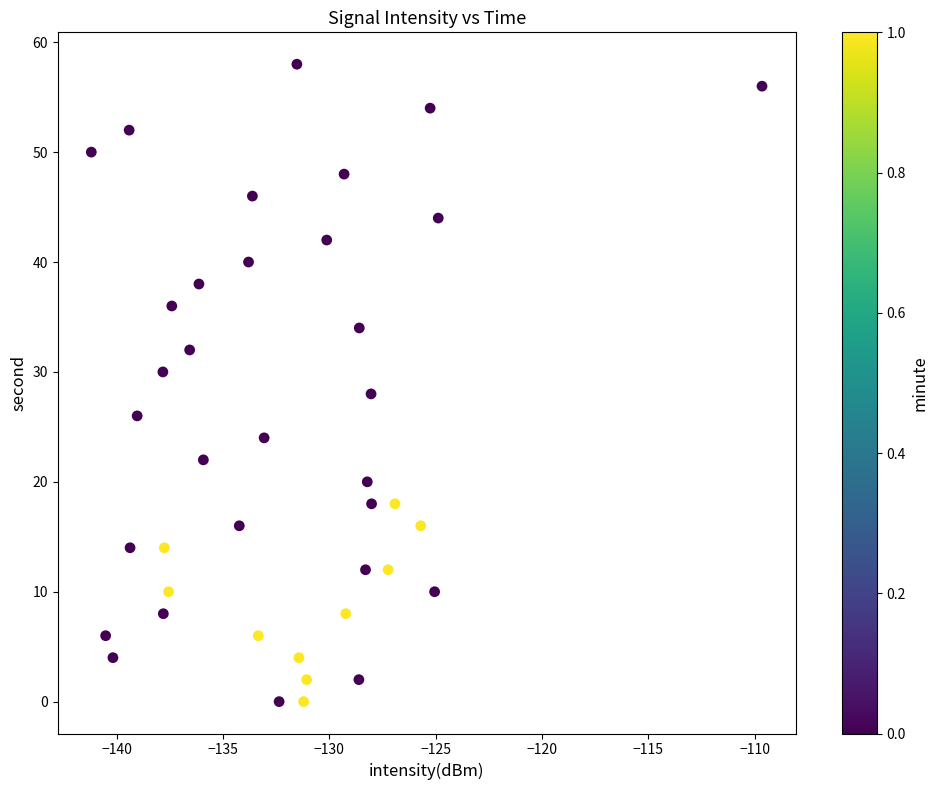

What is the range of Y values (max minus min)?

58